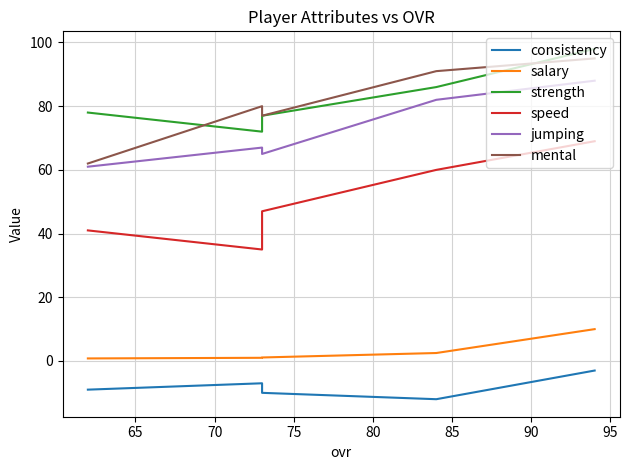

How many interior local valleys does the strength series have?

1